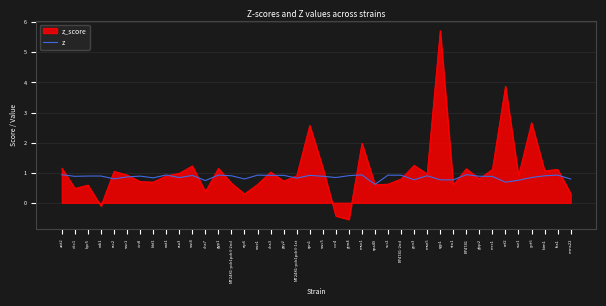

Which series has the widest spread of values?

z_score